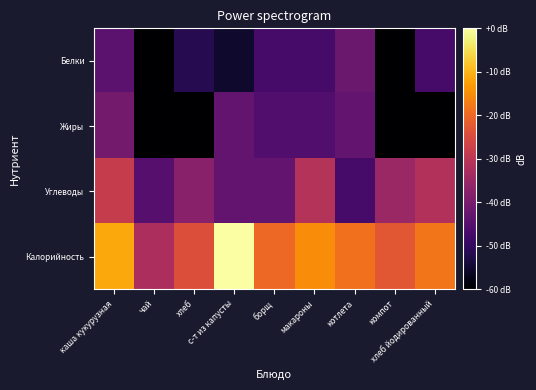

Reading left to right, transcribe all the data shown in this chart.

Белки: каша кукурузная=-44.2	чай=-60.0	хлеб=-51.6	с-т из капусты=-55.1	борщ=-47.2	макароны=-47.2	котлета=-42.1	компот=-60.0	хлеб йодированный=-47.2
Жиры: каша кукурузная=-40.6	чай=-60.0	хлеб=-60.0	с-т из капусты=-43.1	борщ=-45.6	макароны=-45.6	котлета=-43.1	компот=-60.0	хлеб йодированный=-60.0
Углеводы: каша кукурузная=-28.3	чай=-44.9	хлеб=-37.6	с-т из капусты=-43.1	борщ=-43.1	макароны=-31.0	котлета=-47.2	компот=-35.1	хлеб йодированный=-31.6
Калорийность: каша кукурузная=-11.6	чай=-32.6	хлеб=-24.2	с-т из капусты=0.0	борщ=-20.0	макароны=-15.0	котлета=-18.8	компот=-23.0	хлеб йодированный=-18.2